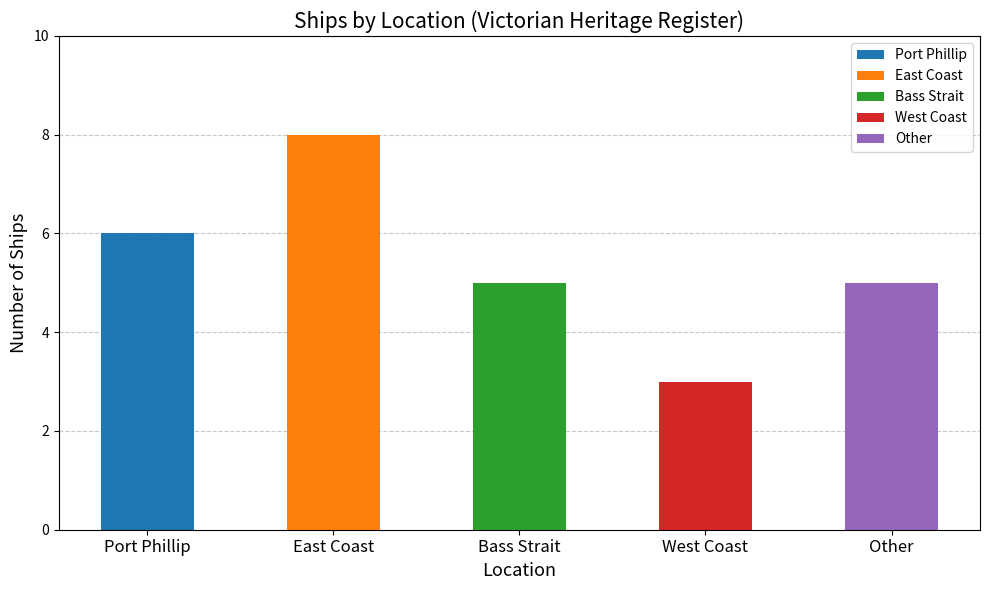

What is the difference between the maximum and minimum values?

5